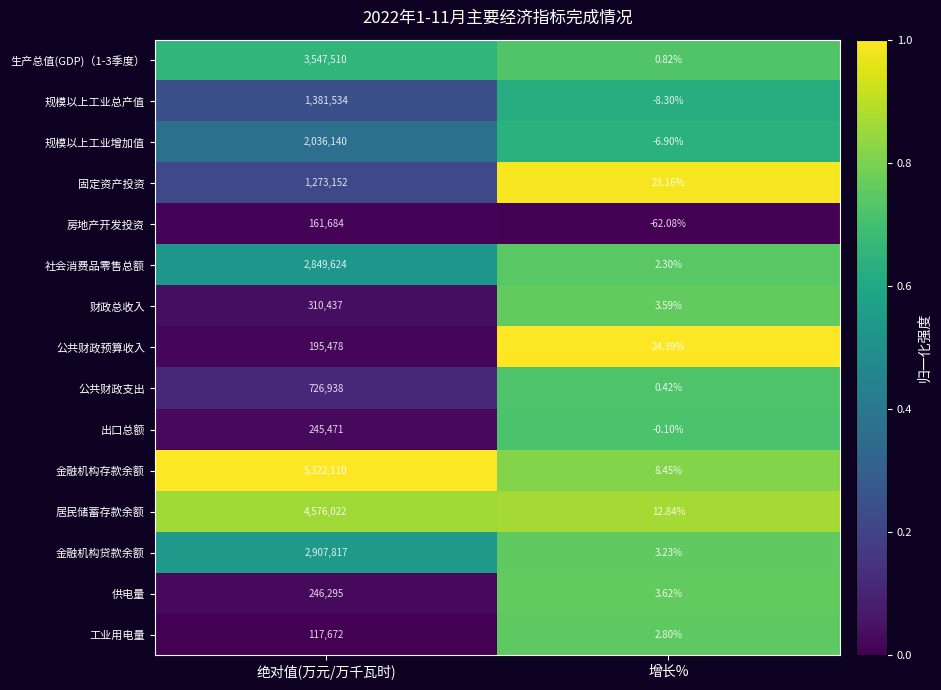

List the labels in order of 房地产开发投资 value, smallest first.

增长%, 绝对值(万元/万千瓦时)